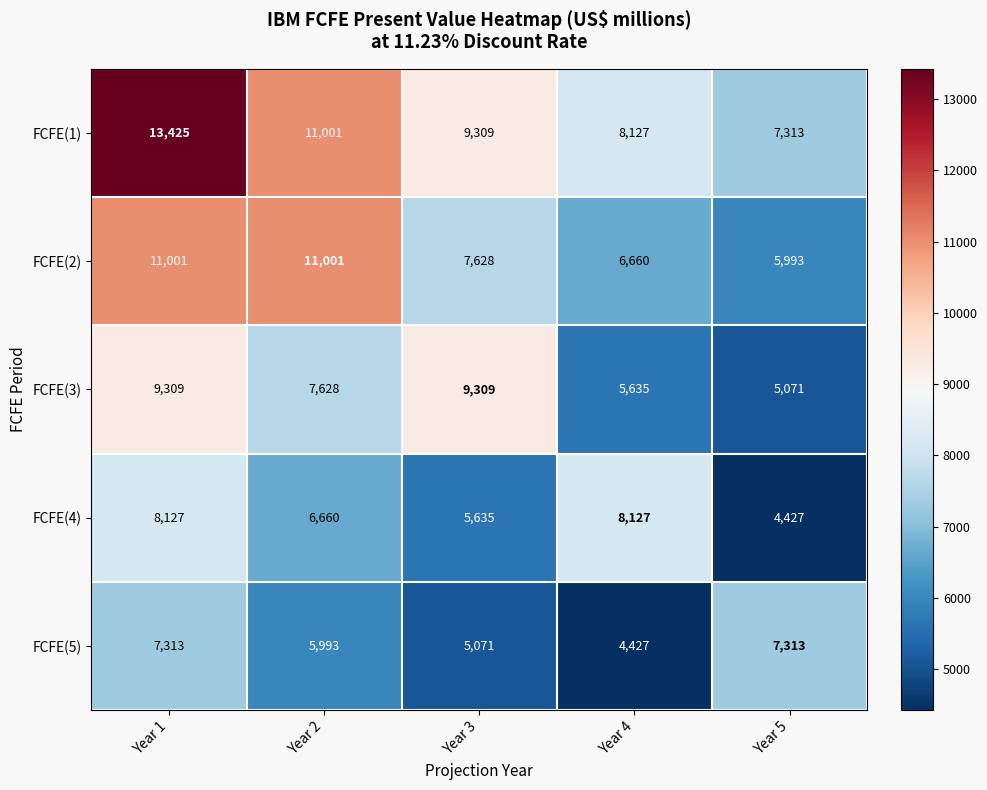

List the series in order of their overall mean, highest first.

FCFE(1), FCFE(2), FCFE(3), FCFE(4), FCFE(5)